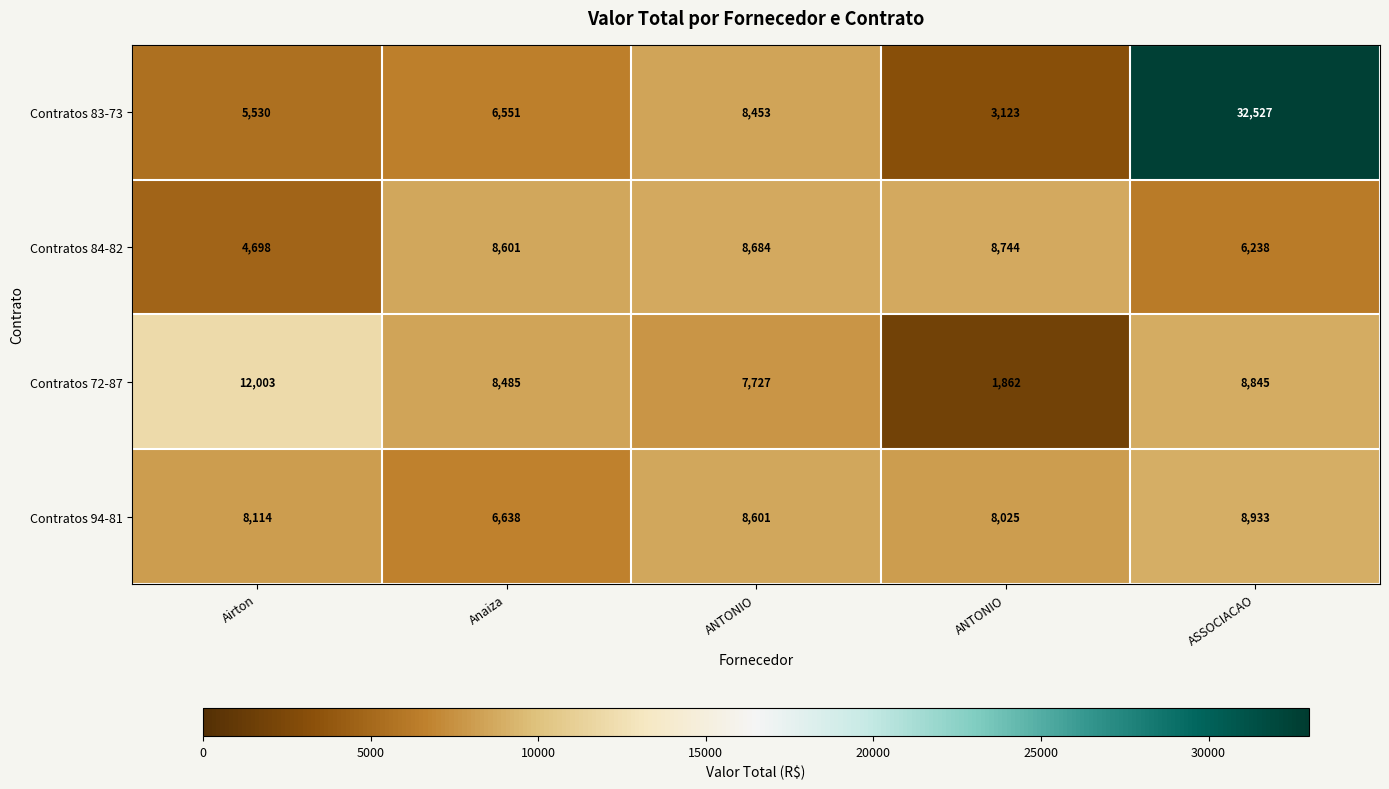

Reading left to right, transcribe all the data shown in this chart.

Contratos 83-73: Airton=5530.0	Anaiza=6551.0	ANTONIO=8453.0	ANTONIO=3123.0	ASSOCIACAO=32527.0
Contratos 84-82: Airton=4698.0	Anaiza=8601.0	ANTONIO=8684.0	ANTONIO=8744.0	ASSOCIACAO=6238.0
Contratos 72-87: Airton=12003.0	Anaiza=8485.0	ANTONIO=7727.0	ANTONIO=1862.0	ASSOCIACAO=8845.0
Contratos 94-81: Airton=8114.0	Anaiza=6638.0	ANTONIO=8601.0	ANTONIO=8025.0	ASSOCIACAO=8933.0